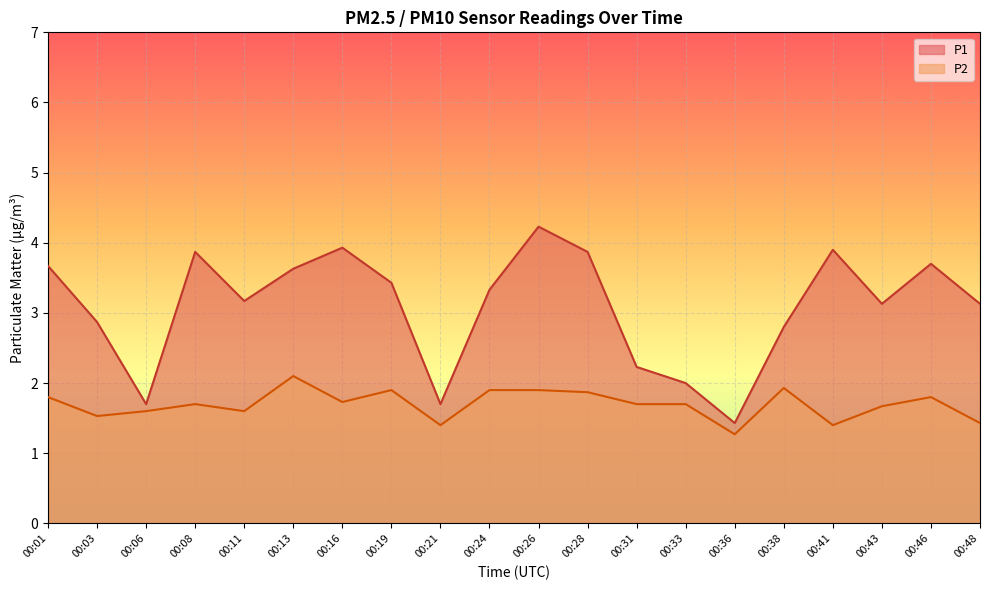

Which series has the largest total across all categories?

P1